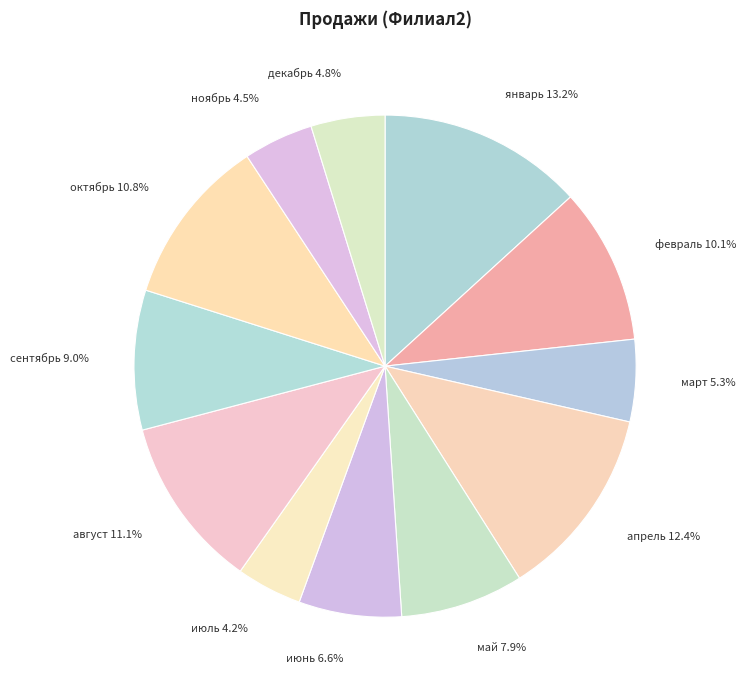

What is the largest slice in the pie chart?

январь